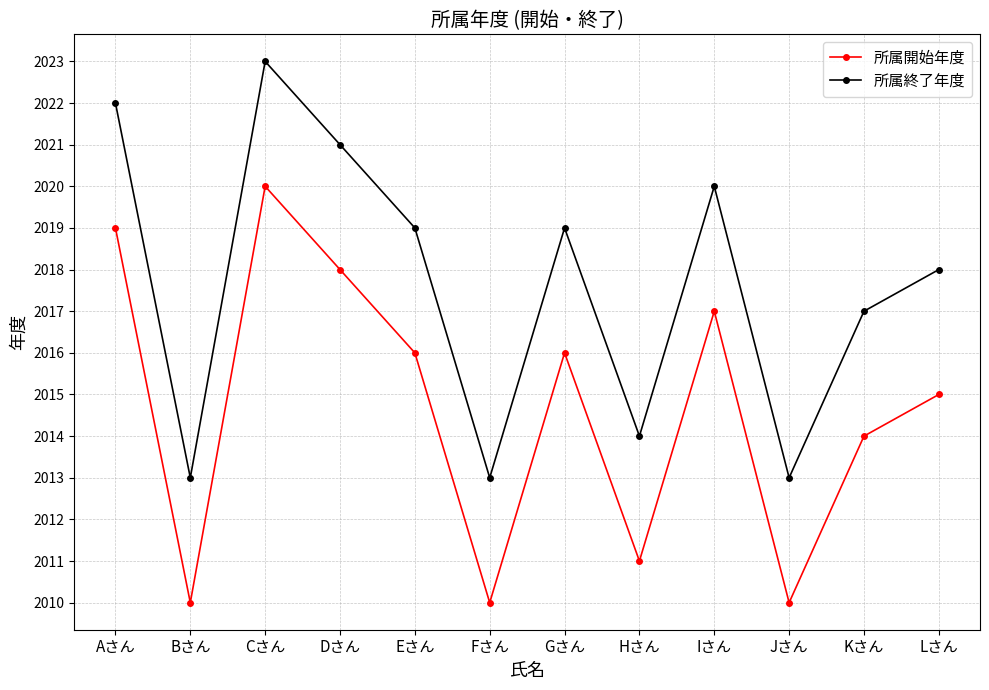

What is the difference between the 所属終了年度 values at Lさん and Dさん?

3